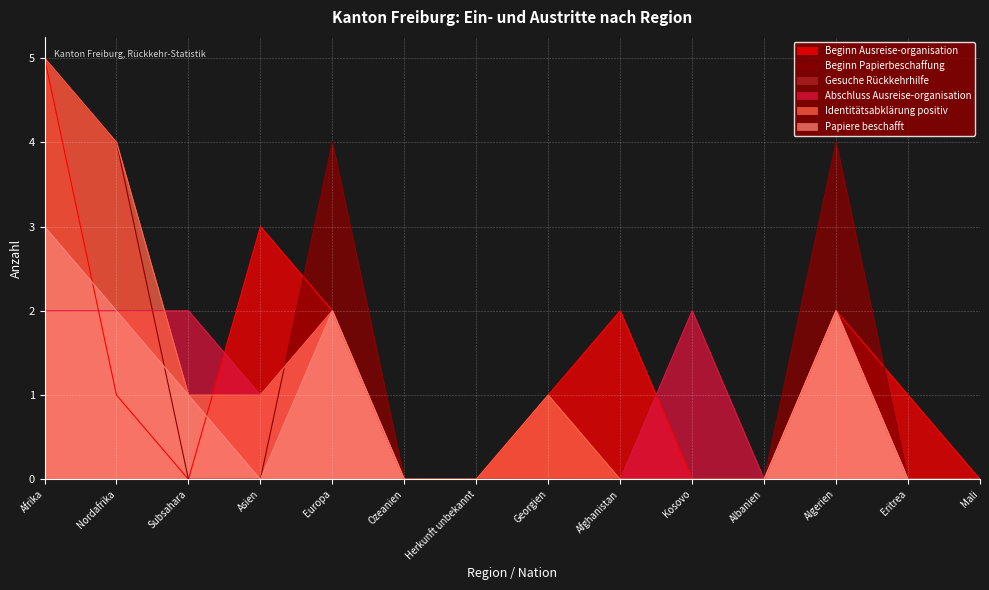

What is the maximum value shown in the chart?

5